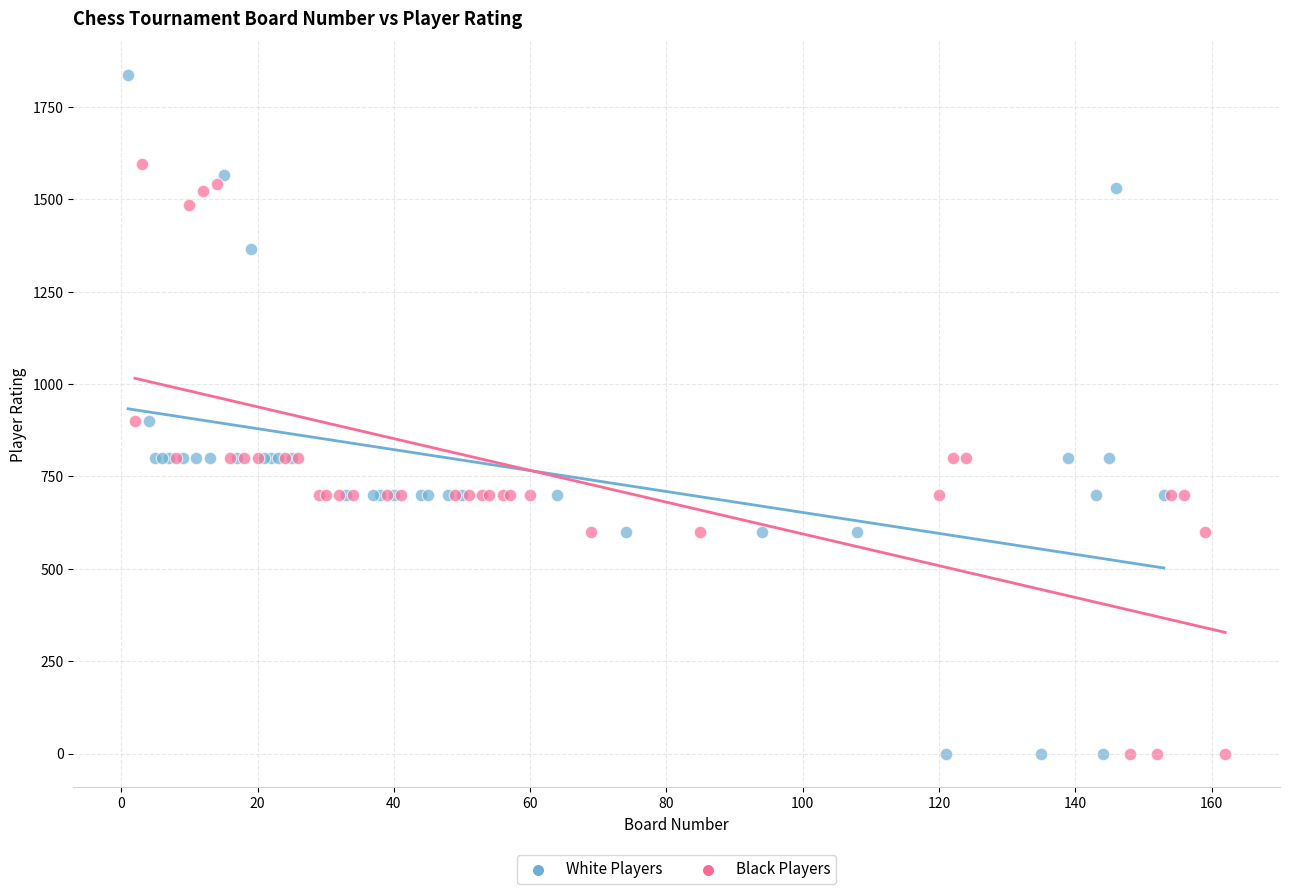

Which series has the largest Y range (max minus min)?

White Players